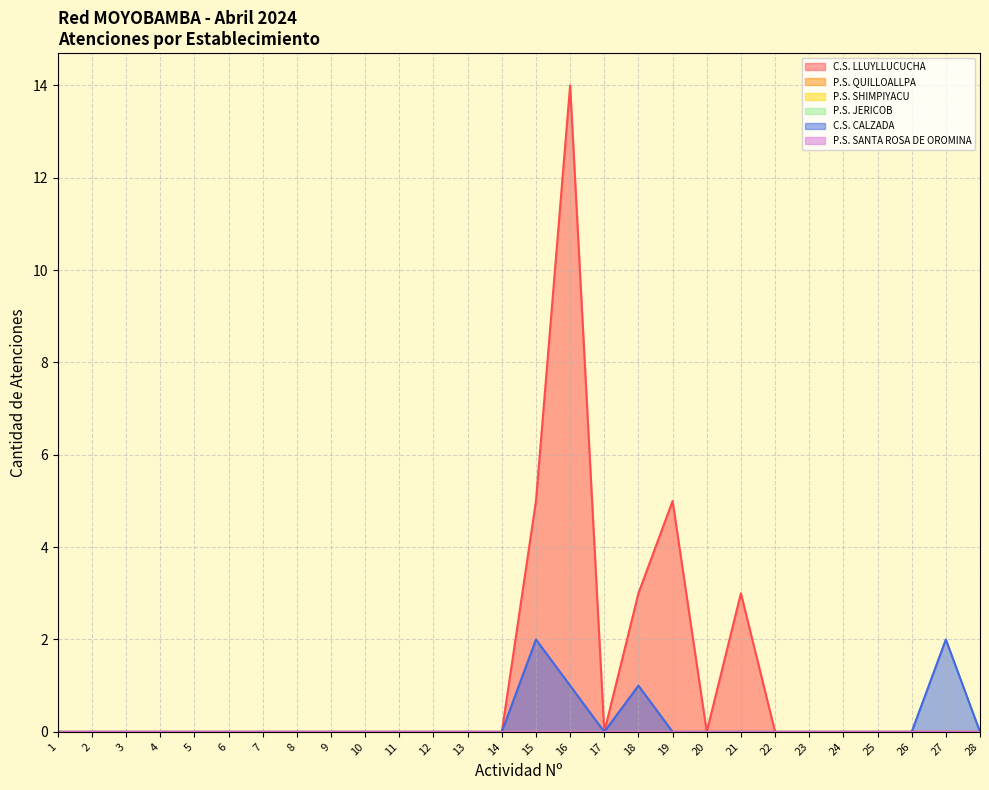

Rank the series by their maximum value, from lowest to highest.

P.S. QUILLOALLPA, P.S. SHIMPIYACU, P.S. JERICOB, P.S. SANTA ROSA DE OROMINA, C.S. CALZADA, C.S. LLUYLLUCUCHA